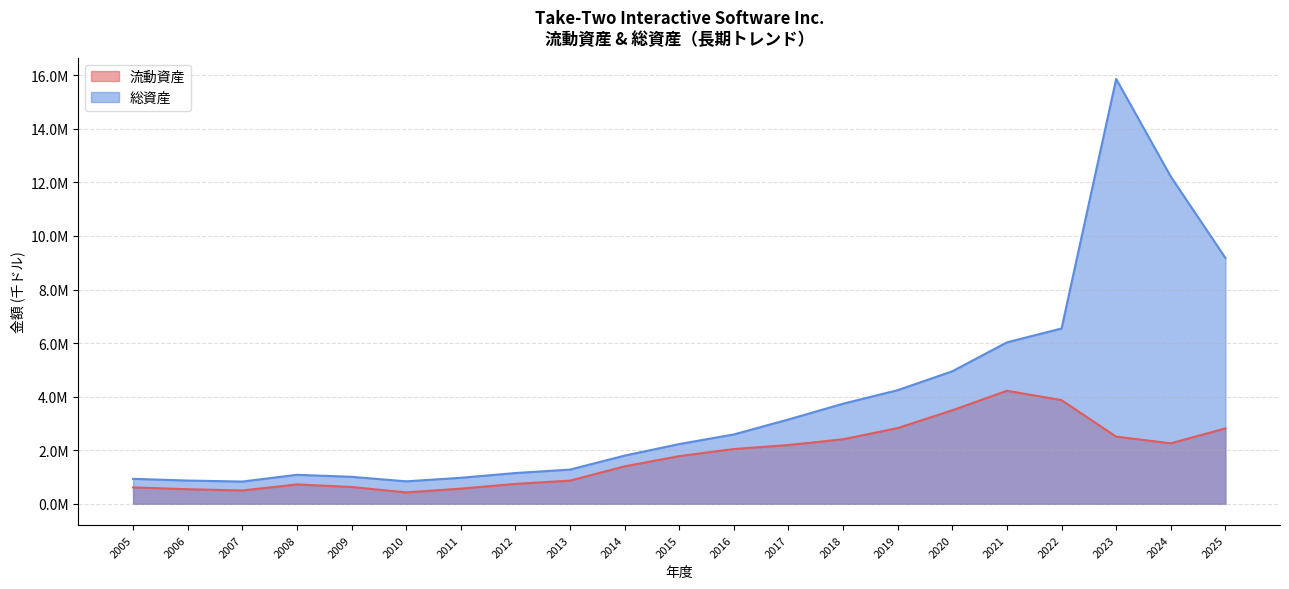

List the series in order of their peak value, lowest first.

流動資産, 総資産